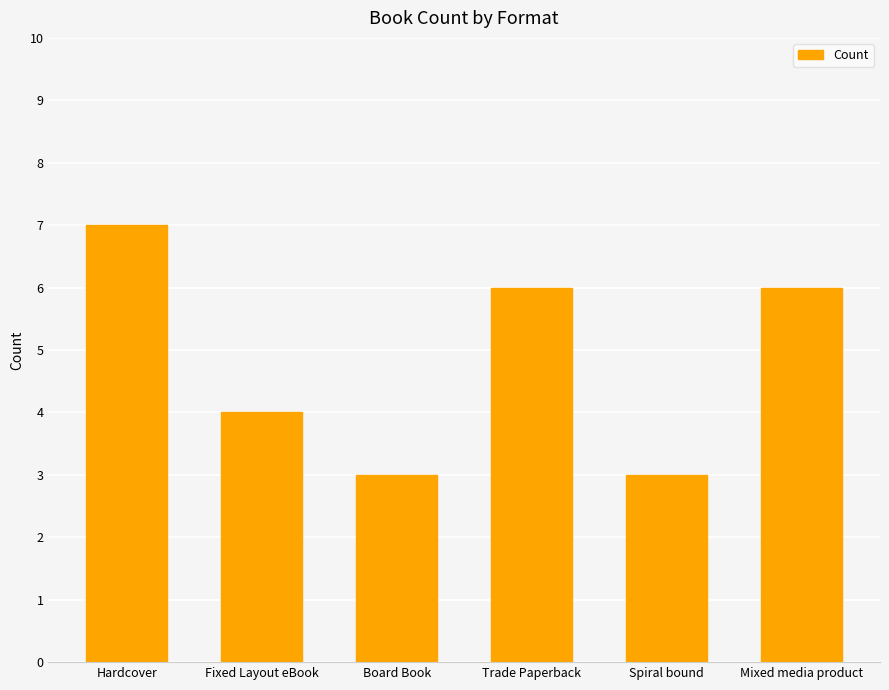

How many bars are there in total?

6